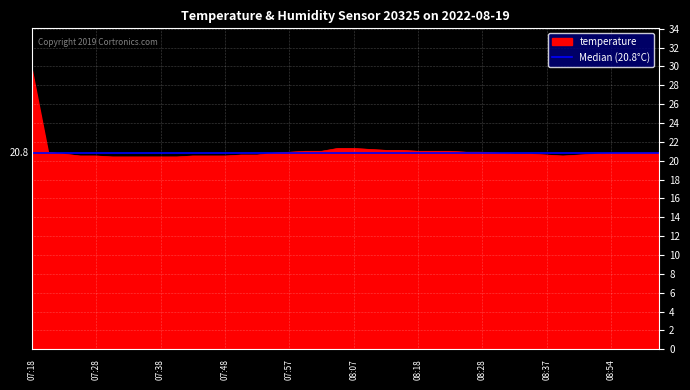

What is the value of the 30th point from the left?

20.8